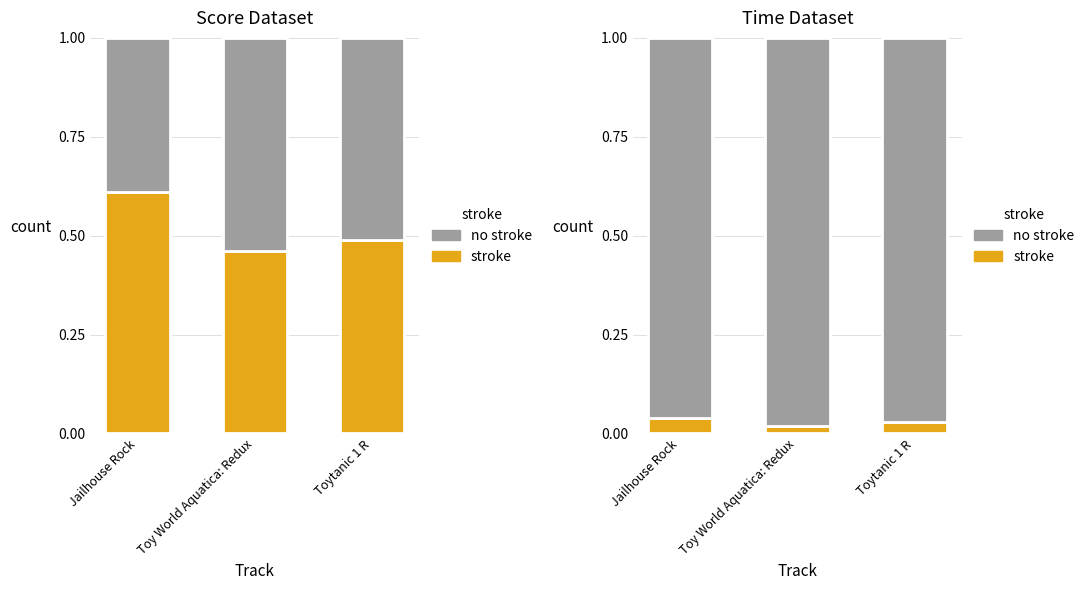

What position from the left is Jailhouse Rock?

1